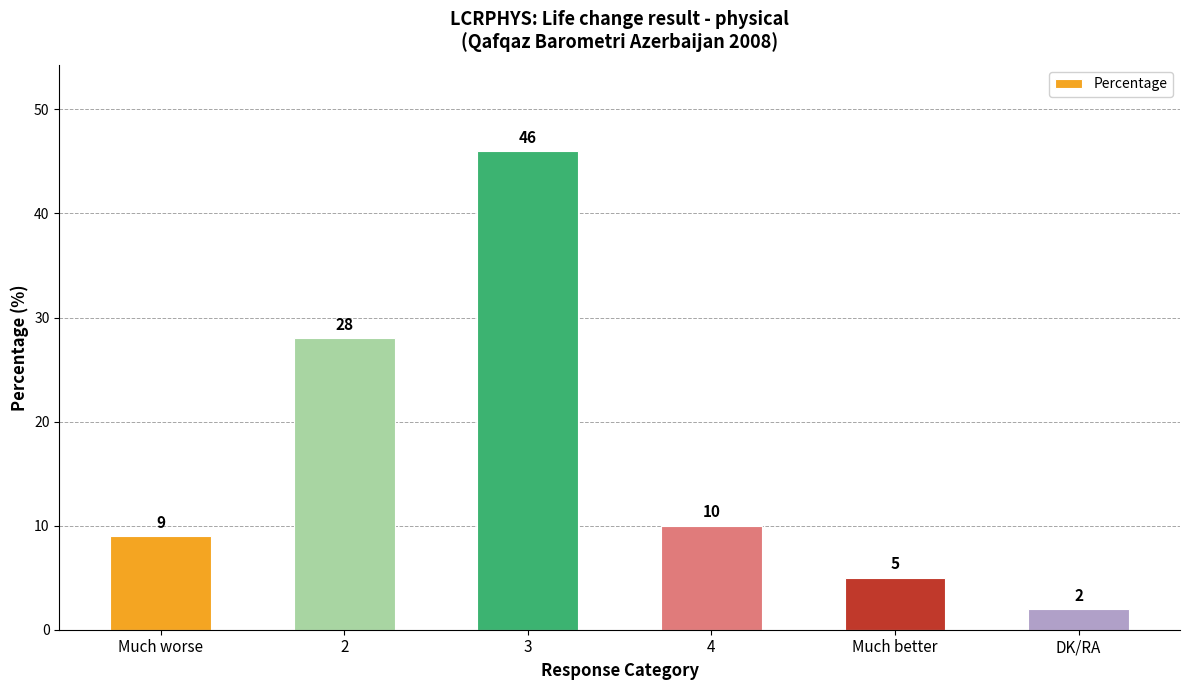

What is the difference between the maximum and minimum values?

44